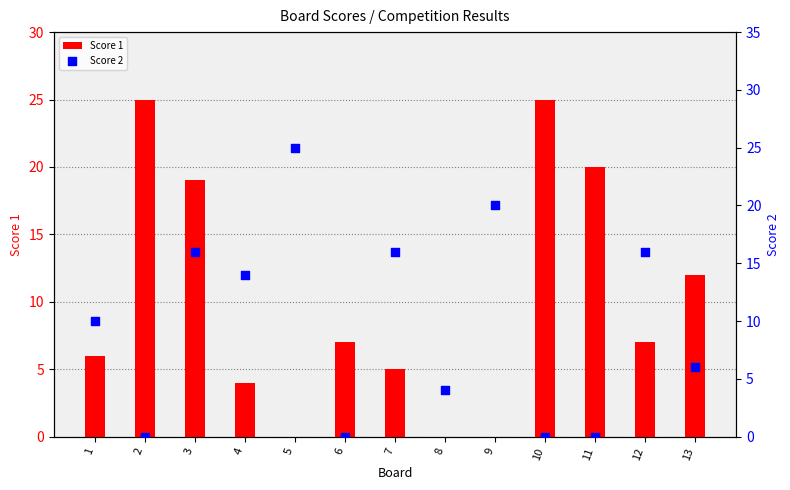

What are all the series names shown in the legend?

Score 1, Score 2